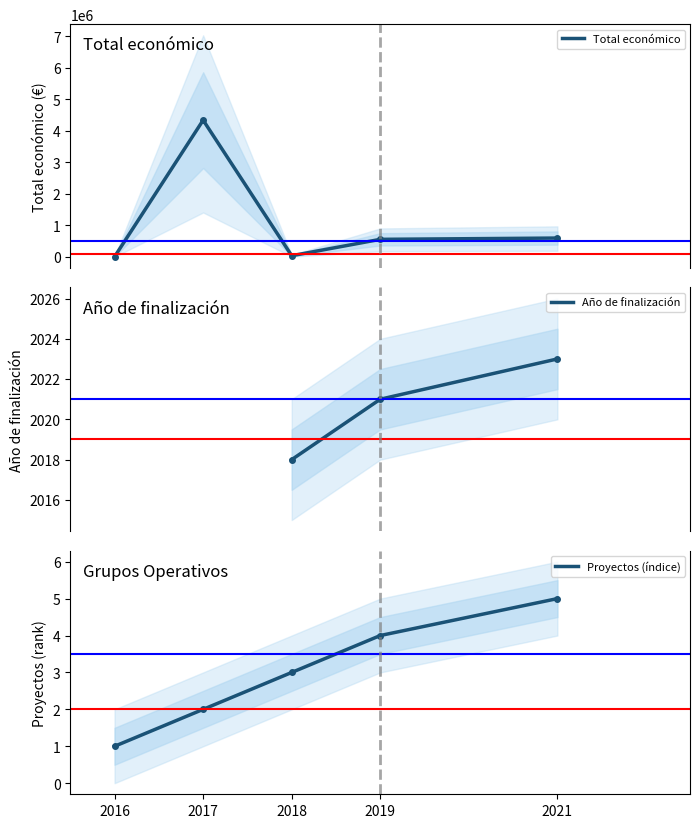

Approximately how many times larger is the value at 2019 compared to 2021?

0.9